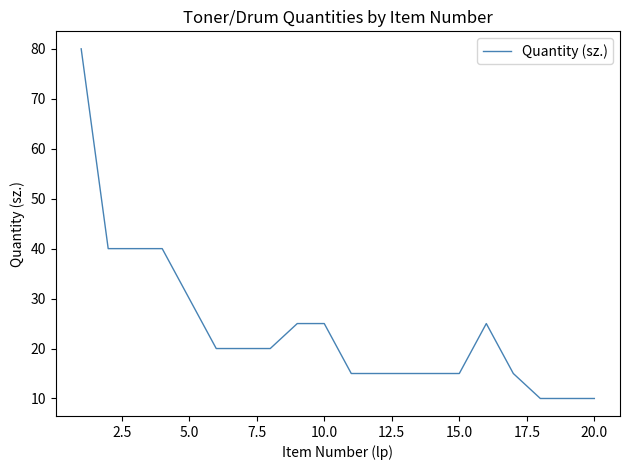

What is the greatest value displayed?

80